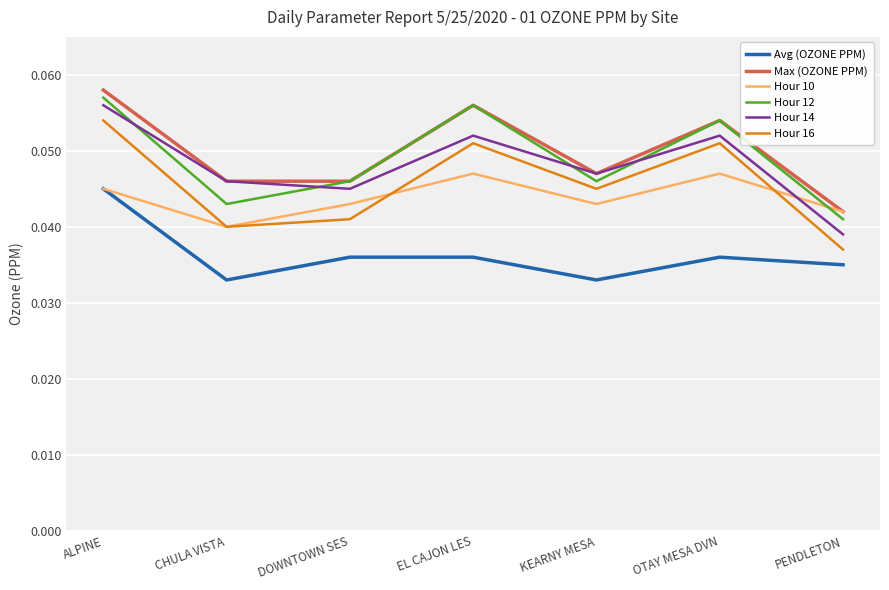

At which label is Hour 12 closest to 0?

PENDLETON